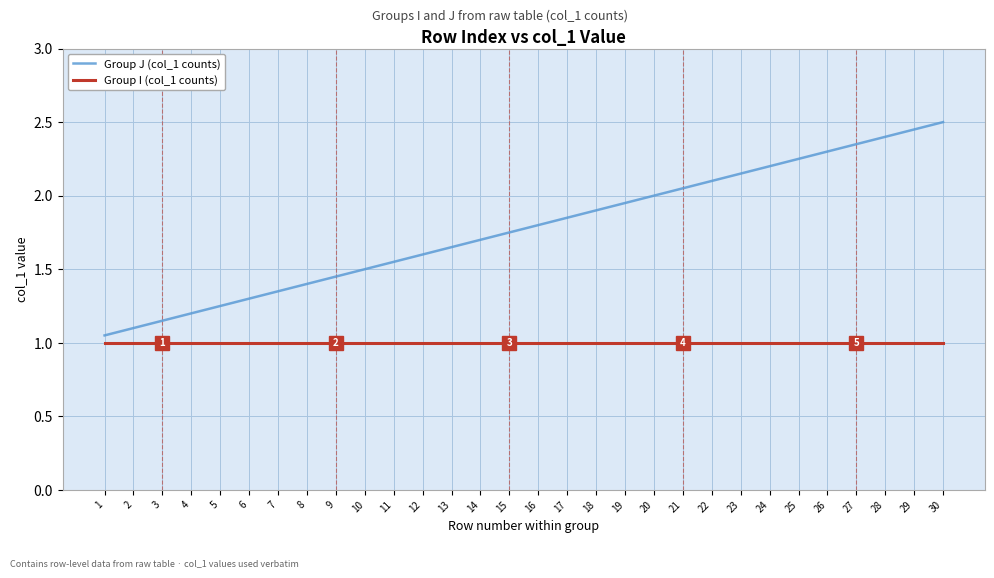

At 8, list the series in order from largest to smallest.

Group J (col_1 counts), Group I (col_1 counts)